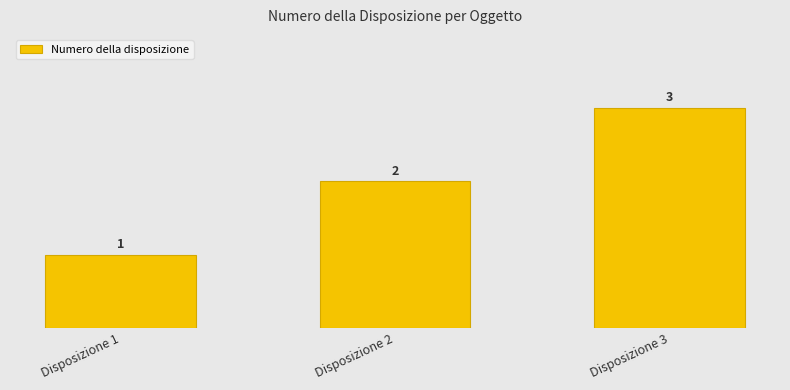

What is the difference between the values at Disposizione 1 and Disposizione 2?

1